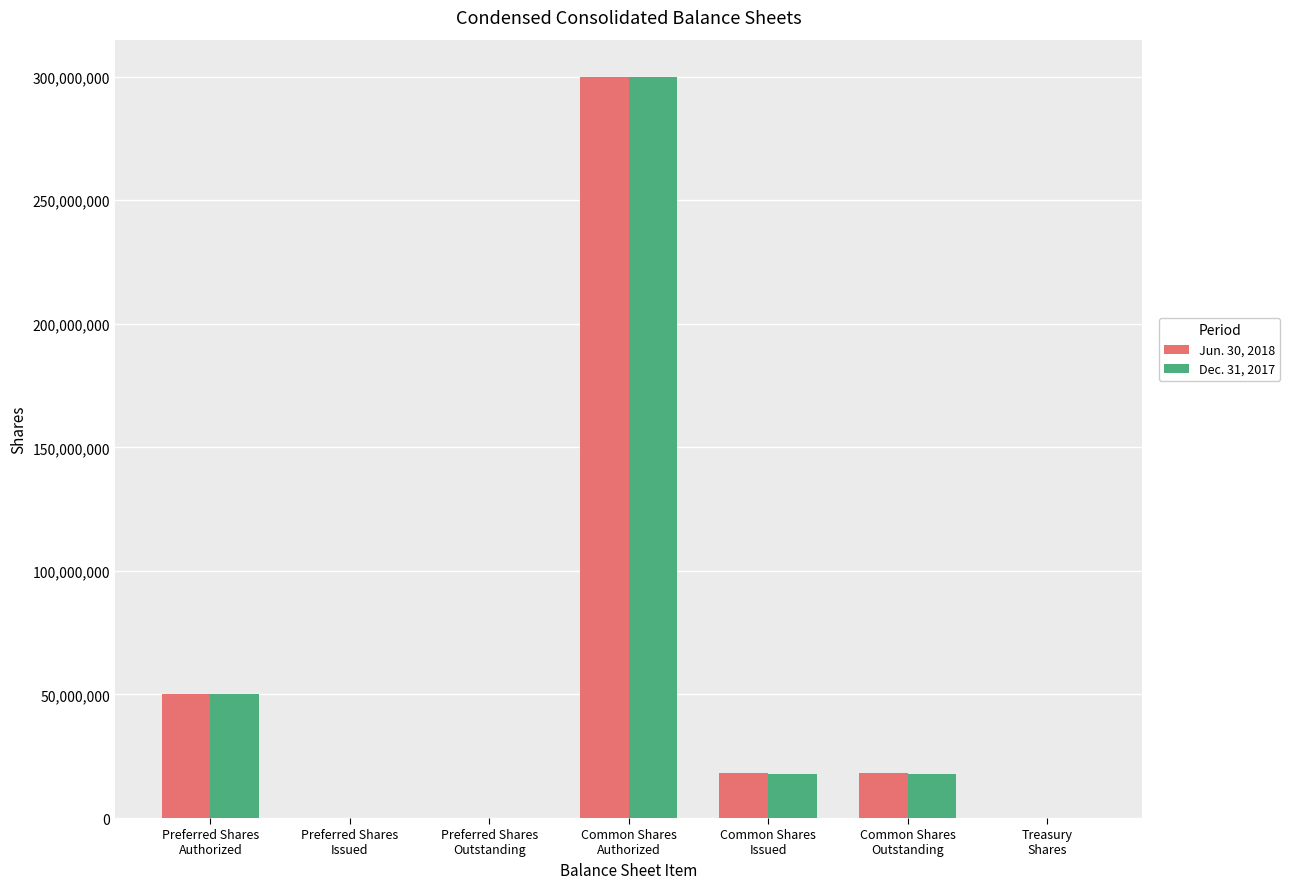

What are all the series names shown in the legend?

Jun. 30, 2018, Dec. 31, 2017